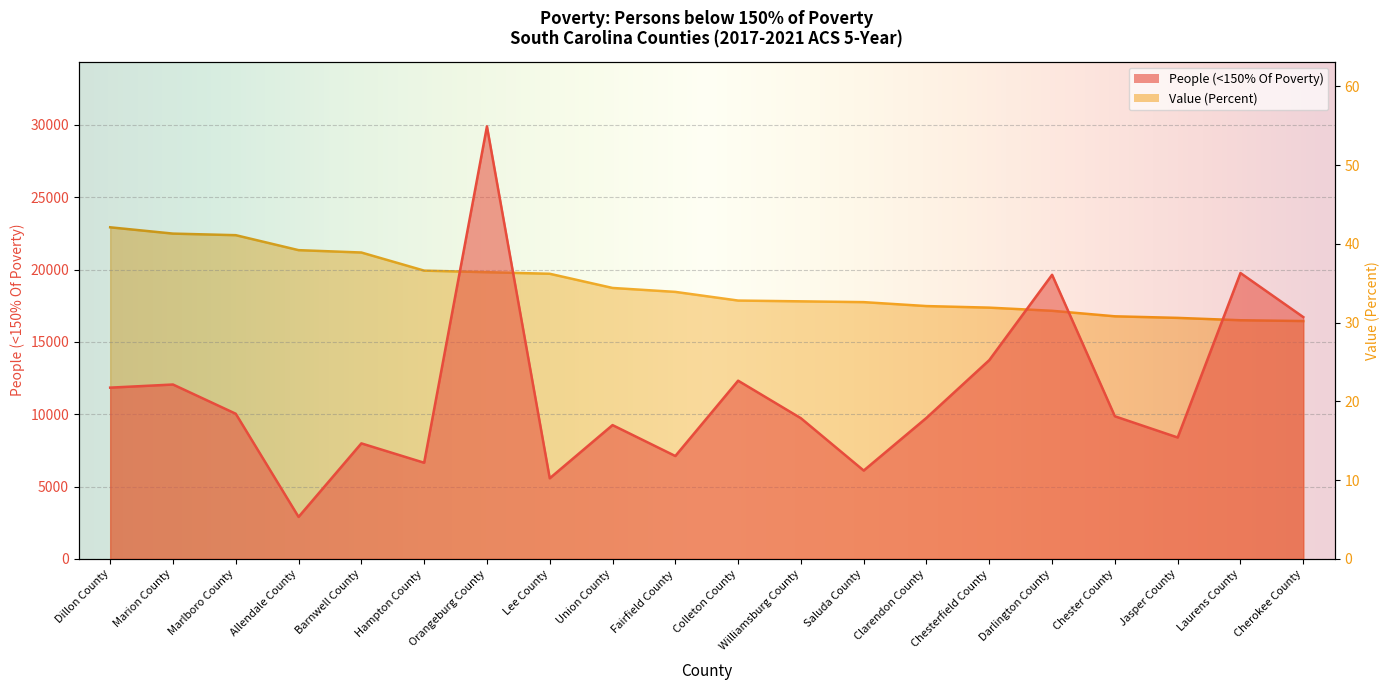

Where is the first local maximum for People (<150% Of Poverty)?

Marion County